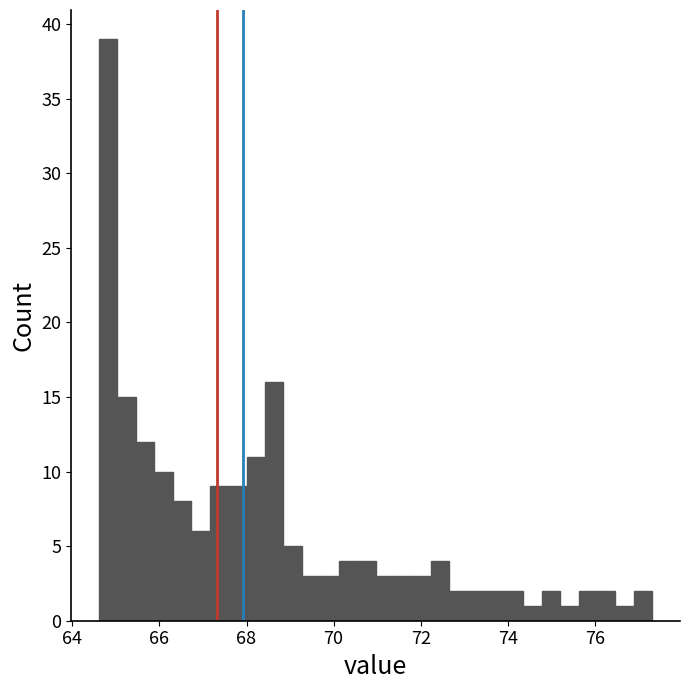

Around what value on the x-axis is the tallest bar? Give the approximate position of its centre, as read against the axis.

64.8